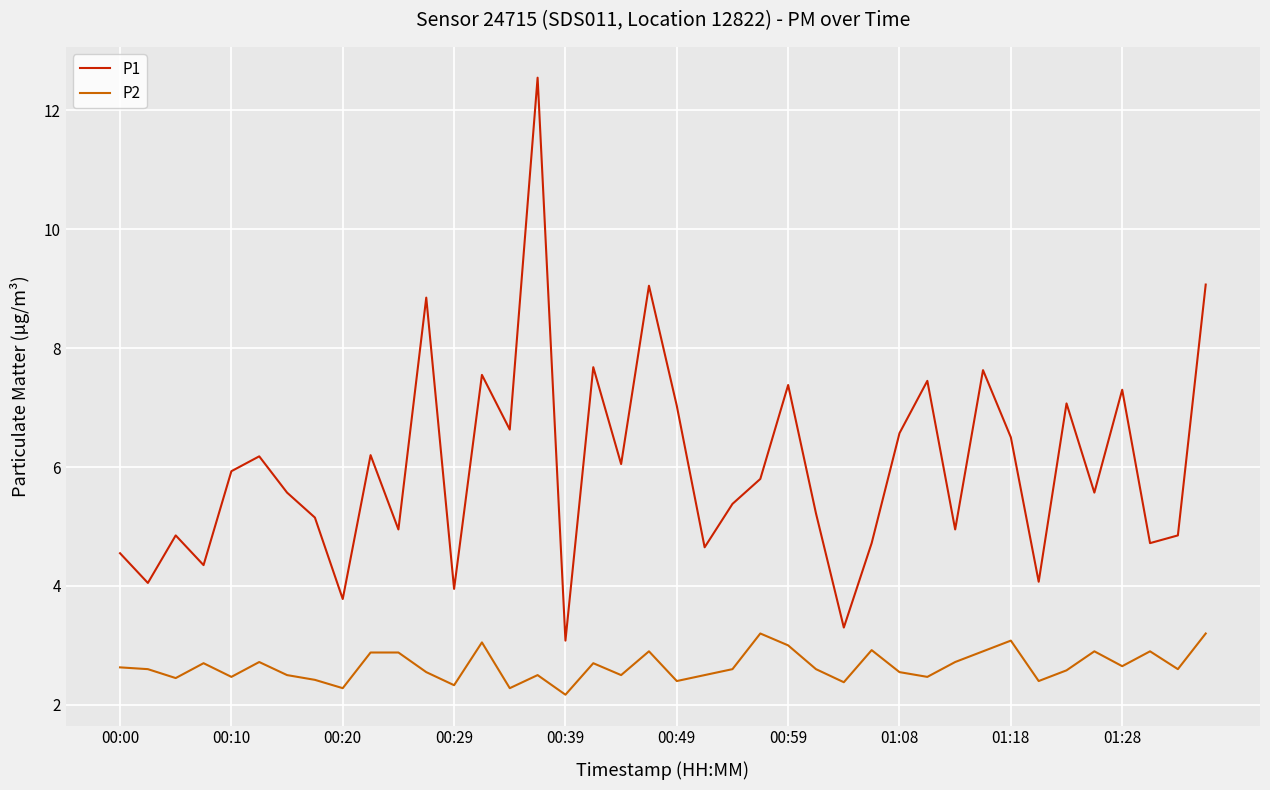

How many interior local valleys does the P1 series have?

14